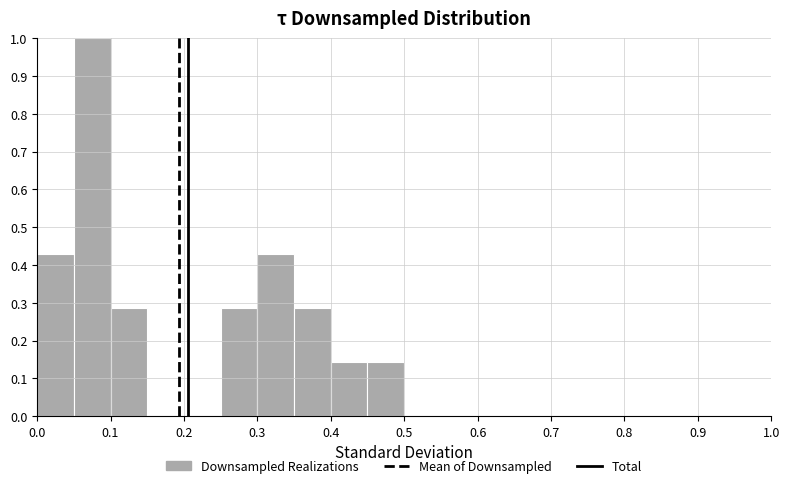

Reading left to right, transcribe this chart: for each bar, give the range it covers on the x-axis and its height. The values are not printed on the chart, so give them approximately, as read against the axis.

0.00 to 0.05: 0.43
0.05 to 0.10: 1.00
0.10 to 0.15: 0.29
0.15 to 0.20: 0
0.20 to 0.25: 0
0.25 to 0.30: 0.29
0.30 to 0.35: 0.43
0.35 to 0.40: 0.29
0.40 to 0.45: 0.14
0.45 to 0.50: 0.14
0.50 to 0.55: 0
0.55 to 0.60: 0
0.60 to 0.65: 0
0.65 to 0.70: 0
0.70 to 0.75: 0
0.75 to 0.80: 0
0.80 to 0.85: 0
0.85 to 0.90: 0
0.90 to 0.95: 0
0.95 to 1.00: 0